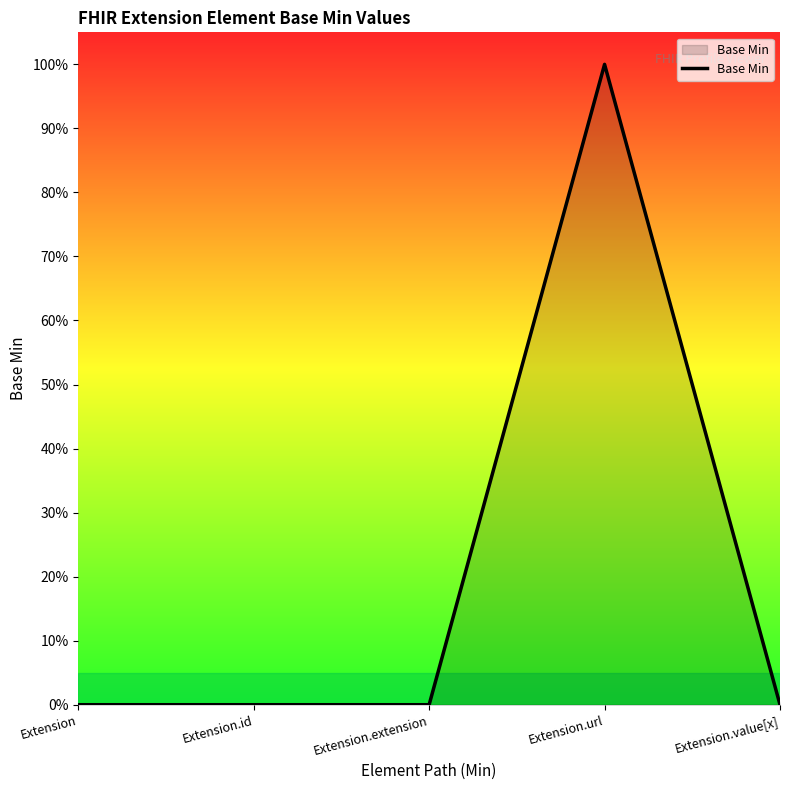

Does the chart have visible grid lines?

No